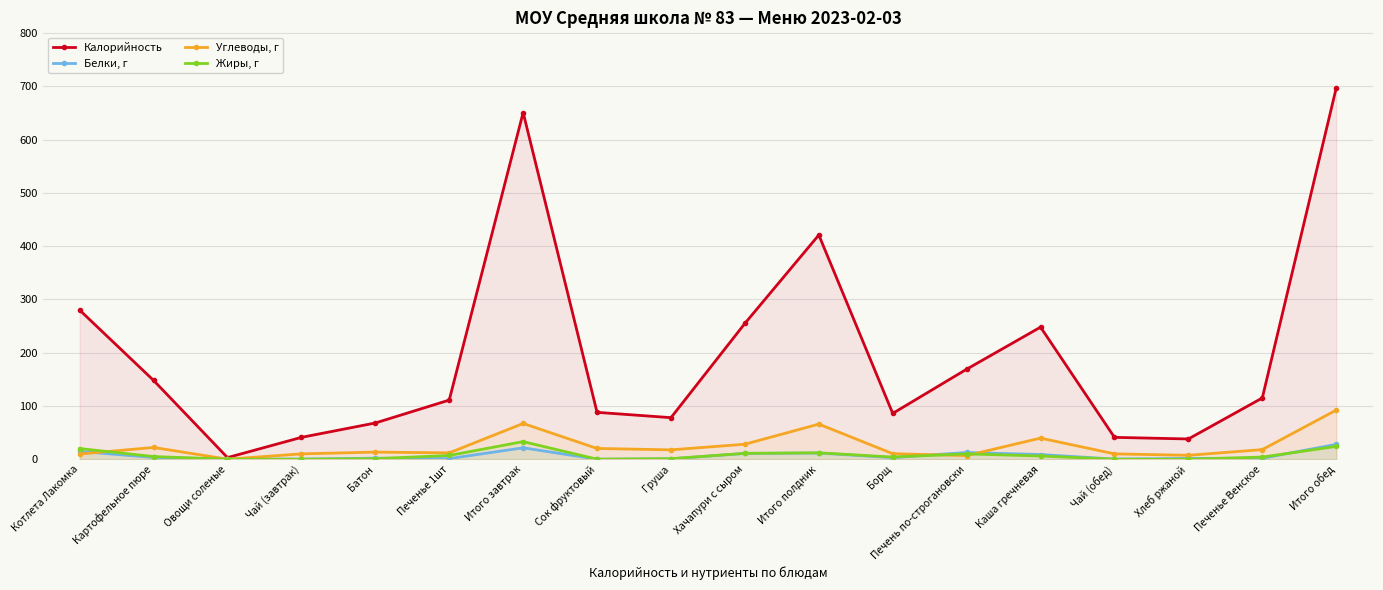

Which series changed the most between Борщ and Печень по-строгановски?

Калорийность